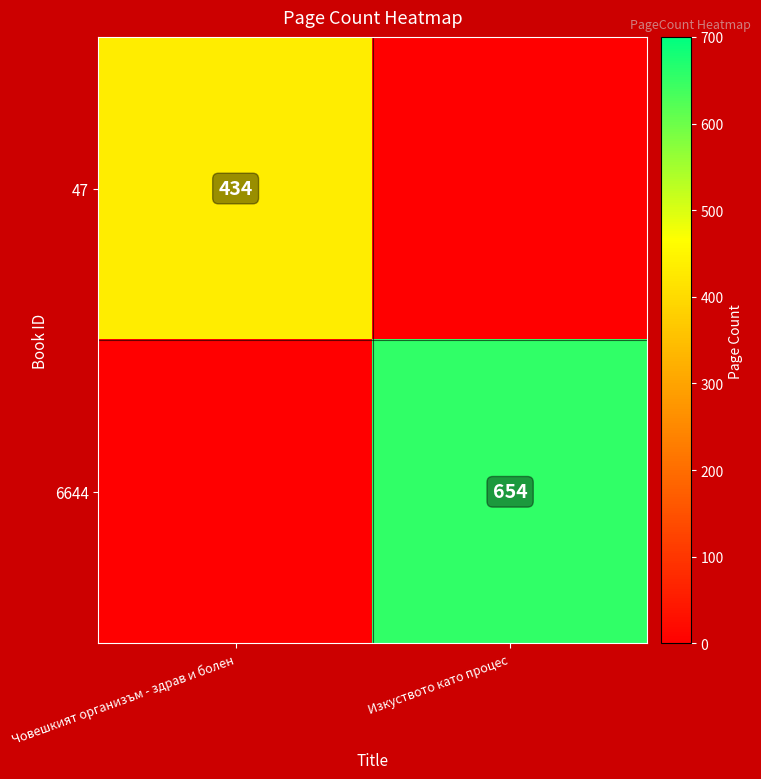

At which category is the sum across all series the highest?

Изкуството като процес